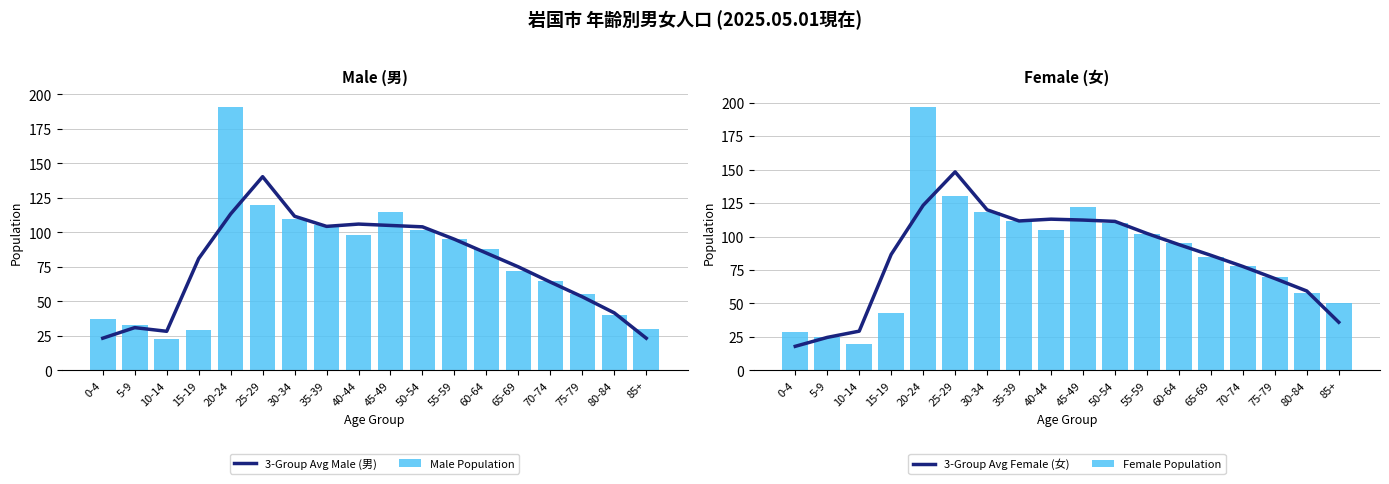

List the series in order of their peak value, highest first.

Female Population, Male Population, 3-Group Avg Female (女), 3-Group Avg Male (男)